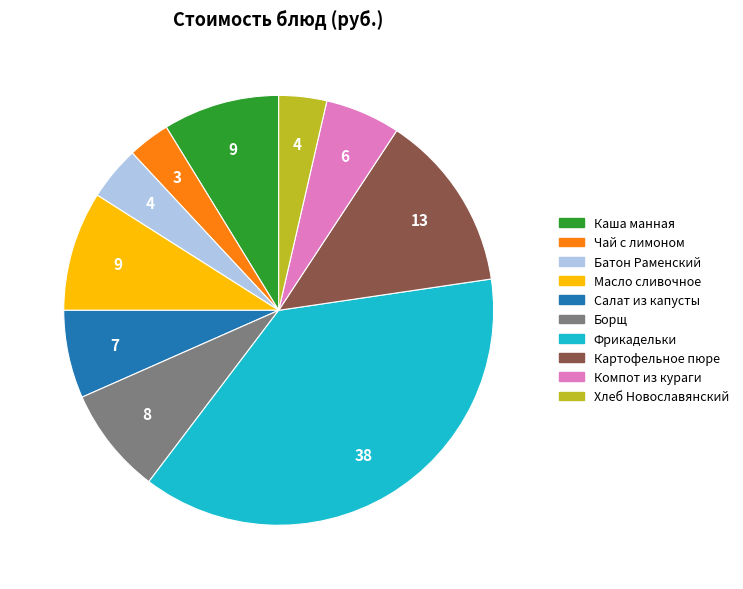

Is there a majority slice in this chart?

No